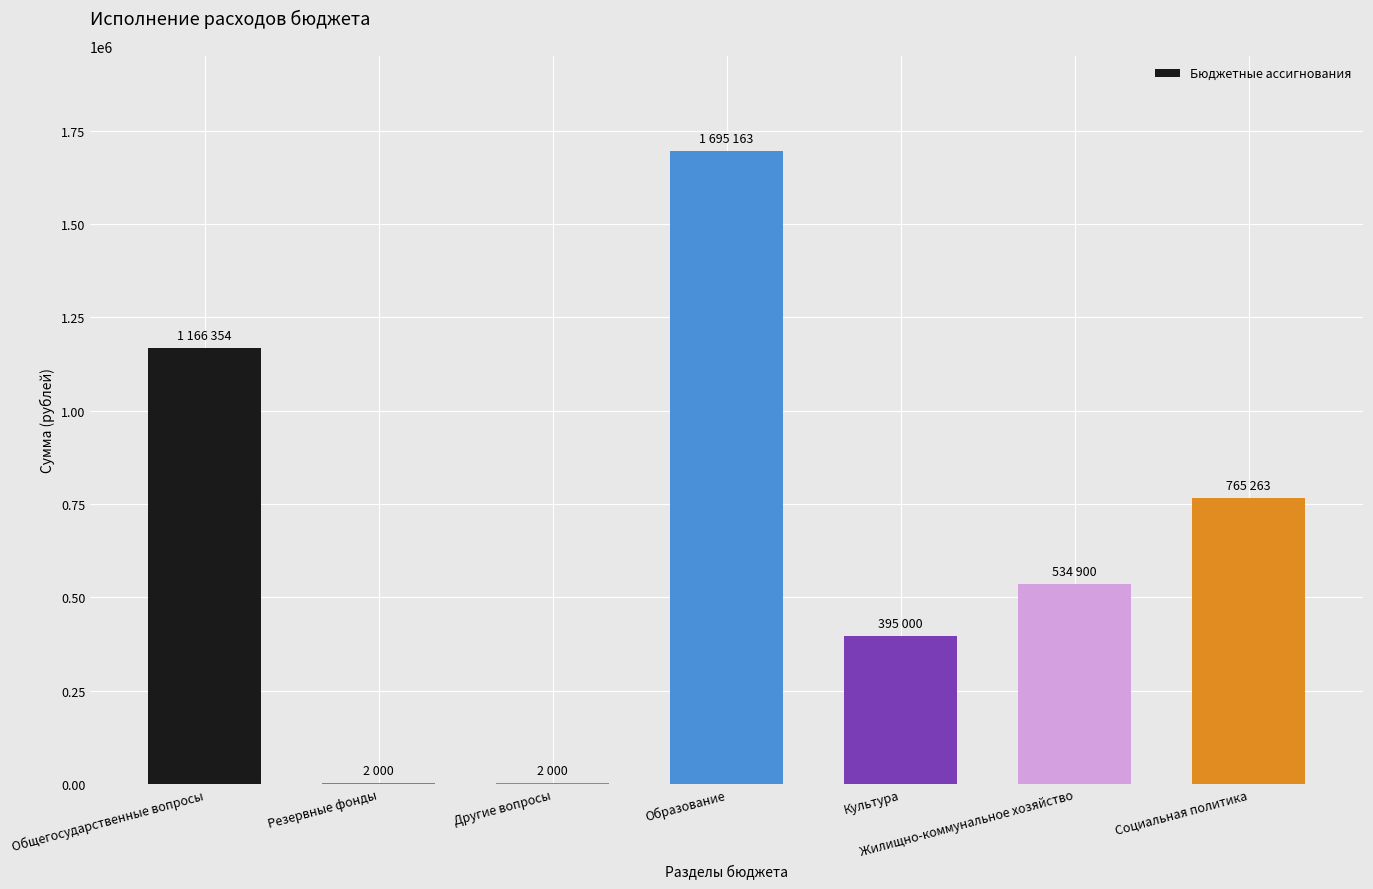

Does the chart contain stacked bars?

No